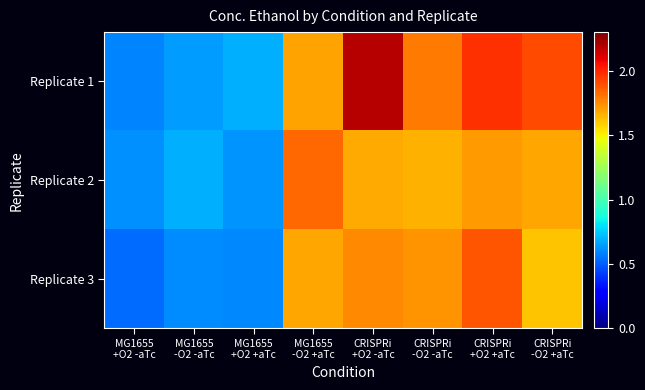

Reading left to right, what are all the values shown in this chart?

Replicate 1: MG1655
+O2 -aTc=0.6	MG1655
-O2 -aTc=0.6	MG1655
+O2 +aTc=0.7	MG1655
-O2 +aTc=1.7	CRISPRi
+O2 -aTc=2.2	CRISPRi
-O2 -aTc=1.8	CRISPRi
+O2 +aTc=2.0	CRISPRi
-O2 +aTc=1.9
Replicate 2: MG1655
+O2 -aTc=0.6	MG1655
-O2 -aTc=0.7	MG1655
+O2 +aTc=0.6	MG1655
-O2 +aTc=1.8	CRISPRi
+O2 -aTc=1.7	CRISPRi
-O2 -aTc=1.7	CRISPRi
+O2 +aTc=1.7	CRISPRi
-O2 +aTc=1.7
Replicate 3: MG1655
+O2 -aTc=0.5	MG1655
-O2 -aTc=0.6	MG1655
+O2 +aTc=0.6	MG1655
-O2 +aTc=1.7	CRISPRi
+O2 -aTc=1.8	CRISPRi
-O2 -aTc=1.7	CRISPRi
+O2 +aTc=1.9	CRISPRi
-O2 +aTc=1.6